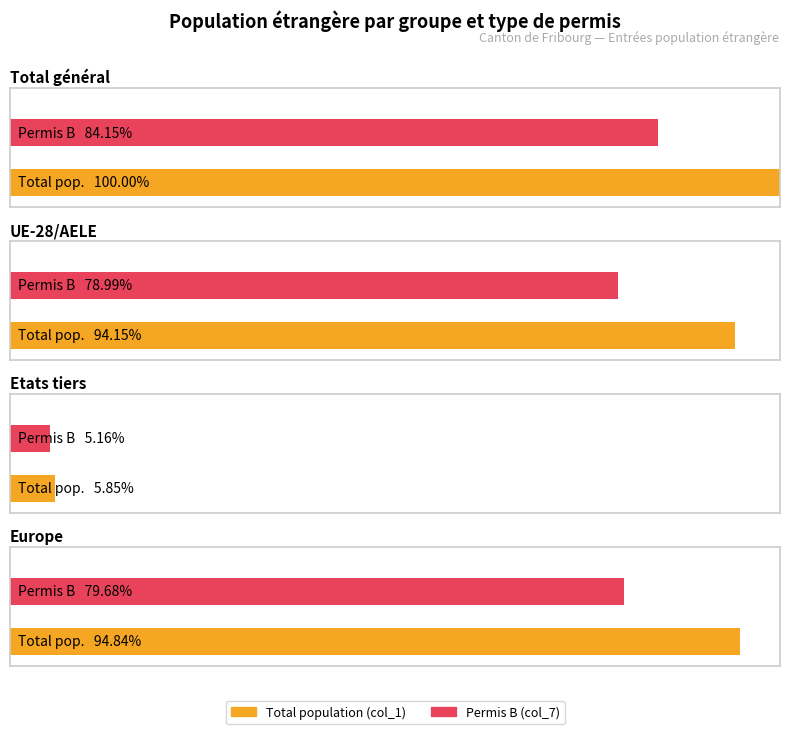

Which series has the widest spread of values?

Total